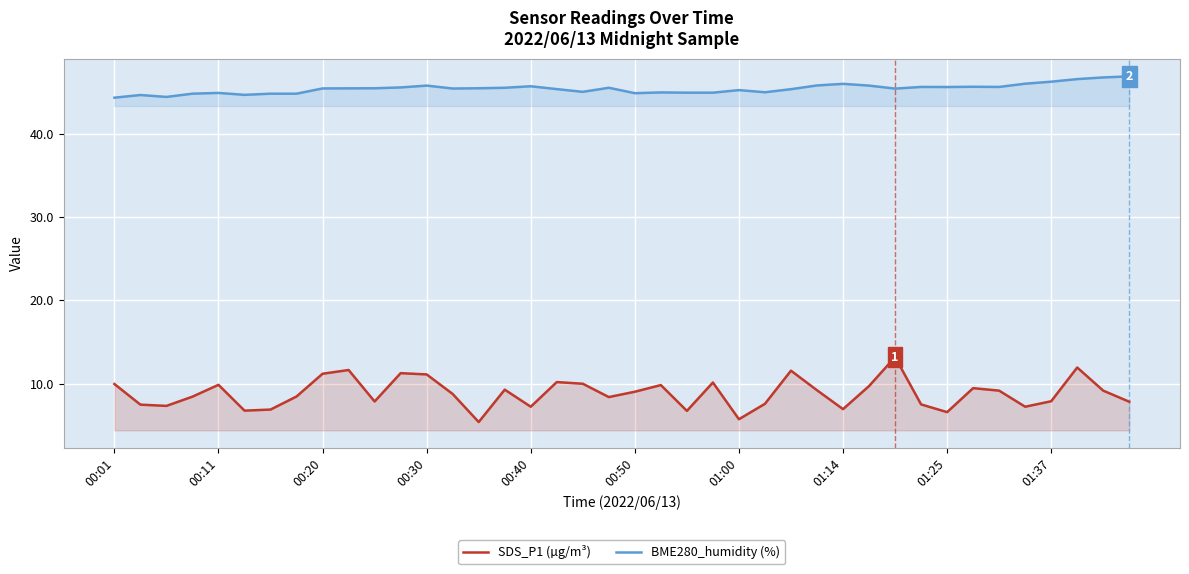

True or false: SDS_P1 (µg/m³) and BME280_humidity (%) cross at least once.

False